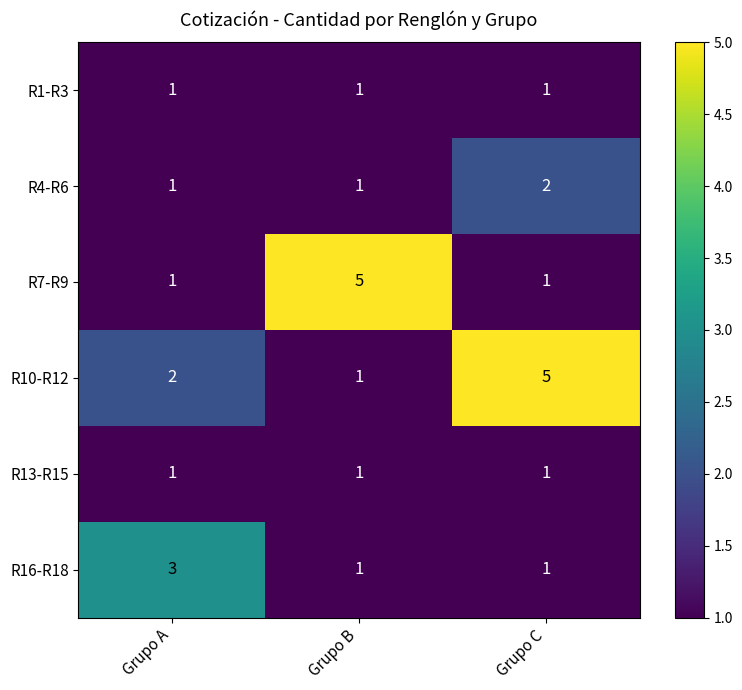

Is the value of R7-R9 at Grupo B greater than the value of R16-R18 at Grupo B?

Yes